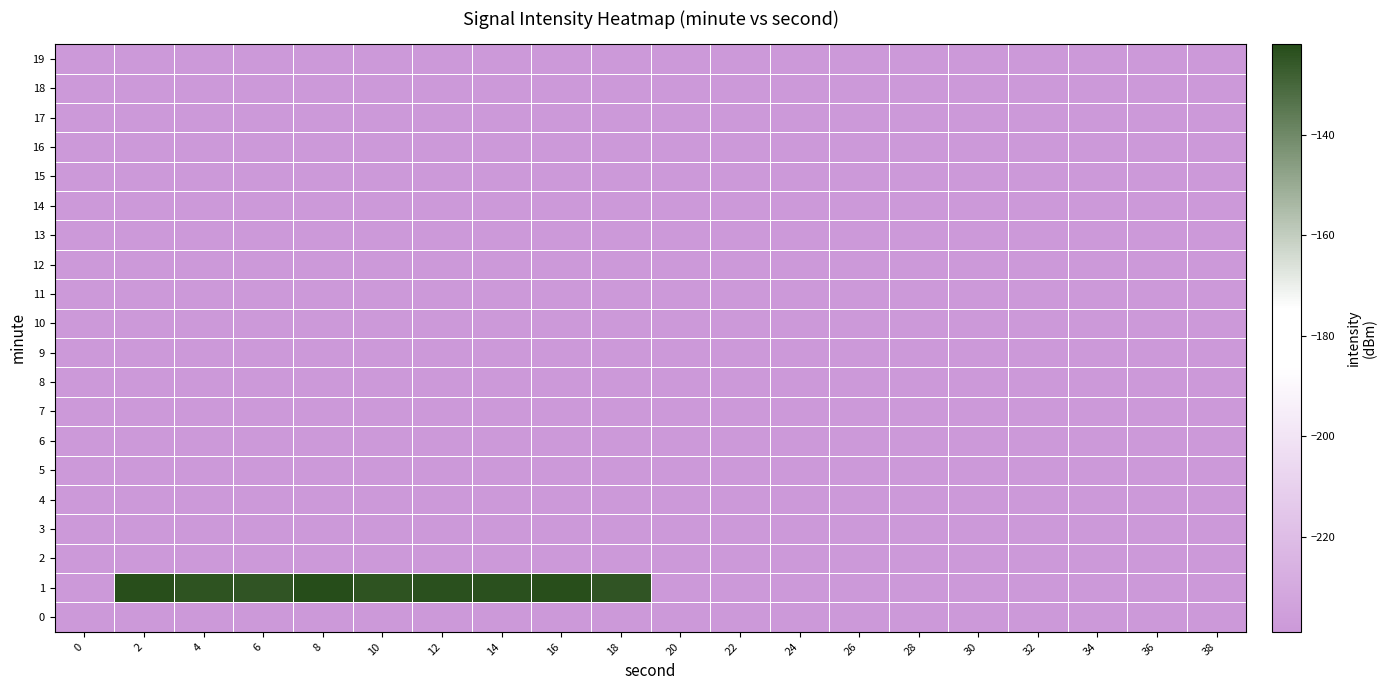

Reading right to left, transcribe all the data shown in this chart.

0: 38=-238.9	36=-238.9	34=-238.9	32=-238.9	30=-238.9	28=-238.9	26=-238.9	24=-238.9	22=-238.9	20=-238.9	18=-238.9	16=-238.9	14=-238.9	12=-238.9	10=-238.9	8=-238.9	6=-238.9	4=-238.9	2=-238.9	0=-238.9
1: 38=-238.9	36=-238.9	34=-238.9	32=-238.9	30=-238.9	28=-238.9	26=-238.9	24=-238.9	22=-238.9	20=-238.9	18=-124.5	16=-122.6	14=-123.2	12=-123.2	10=-124.1	8=-122.0	6=-124.3	4=-123.9	2=-122.7	0=-238.9
2: 38=-238.9	36=-238.9	34=-238.9	32=-238.9	30=-238.9	28=-238.9	26=-238.9	24=-238.9	22=-238.9	20=-238.9	18=-238.9	16=-238.9	14=-238.9	12=-238.9	10=-238.9	8=-238.9	6=-238.9	4=-238.9	2=-238.9	0=-238.9
3: 38=-238.9	36=-238.9	34=-238.9	32=-238.9	30=-238.9	28=-238.9	26=-238.9	24=-238.9	22=-238.9	20=-238.9	18=-238.9	16=-238.9	14=-238.9	12=-238.9	10=-238.9	8=-238.9	6=-238.9	4=-238.9	2=-238.9	0=-238.9
4: 38=-238.9	36=-238.9	34=-238.9	32=-238.9	30=-238.9	28=-238.9	26=-238.9	24=-238.9	22=-238.9	20=-238.9	18=-238.9	16=-238.9	14=-238.9	12=-238.9	10=-238.9	8=-238.9	6=-238.9	4=-238.9	2=-238.9	0=-238.9
5: 38=-238.9	36=-238.9	34=-238.9	32=-238.9	30=-238.9	28=-238.9	26=-238.9	24=-238.9	22=-238.9	20=-238.9	18=-238.9	16=-238.9	14=-238.9	12=-238.9	10=-238.9	8=-238.9	6=-238.9	4=-238.9	2=-238.9	0=-238.9
6: 38=-238.9	36=-238.9	34=-238.9	32=-238.9	30=-238.9	28=-238.9	26=-238.9	24=-238.9	22=-238.9	20=-238.9	18=-238.9	16=-238.9	14=-238.9	12=-238.9	10=-238.9	8=-238.9	6=-238.9	4=-238.9	2=-238.9	0=-238.9
7: 38=-238.9	36=-238.9	34=-238.9	32=-238.9	30=-238.9	28=-238.9	26=-238.9	24=-238.9	22=-238.9	20=-238.9	18=-238.9	16=-238.9	14=-238.9	12=-238.9	10=-238.9	8=-238.9	6=-238.9	4=-238.9	2=-238.9	0=-238.9
8: 38=-238.9	36=-238.9	34=-238.9	32=-238.9	30=-238.9	28=-238.9	26=-238.9	24=-238.9	22=-238.9	20=-238.9	18=-238.9	16=-238.9	14=-238.9	12=-238.9	10=-238.9	8=-238.9	6=-238.9	4=-238.9	2=-238.9	0=-238.9
9: 38=-238.9	36=-238.9	34=-238.9	32=-238.9	30=-238.9	28=-238.9	26=-238.9	24=-238.9	22=-238.9	20=-238.9	18=-238.9	16=-238.9	14=-238.9	12=-238.9	10=-238.9	8=-238.9	6=-238.9	4=-238.9	2=-238.9	0=-238.9
10: 38=-238.9	36=-238.9	34=-238.9	32=-238.9	30=-238.9	28=-238.9	26=-238.9	24=-238.9	22=-238.9	20=-238.9	18=-238.9	16=-238.9	14=-238.9	12=-238.9	10=-238.9	8=-238.9	6=-238.9	4=-238.9	2=-238.9	0=-238.9
11: 38=-238.9	36=-238.9	34=-238.9	32=-238.9	30=-238.9	28=-238.9	26=-238.9	24=-238.9	22=-238.9	20=-238.9	18=-238.9	16=-238.9	14=-238.9	12=-238.9	10=-238.9	8=-238.9	6=-238.9	4=-238.9	2=-238.9	0=-238.9
12: 38=-238.9	36=-238.9	34=-238.9	32=-238.9	30=-238.9	28=-238.9	26=-238.9	24=-238.9	22=-238.9	20=-238.9	18=-238.9	16=-238.9	14=-238.9	12=-238.9	10=-238.9	8=-238.9	6=-238.9	4=-238.9	2=-238.9	0=-238.9
13: 38=-238.9	36=-238.9	34=-238.9	32=-238.9	30=-238.9	28=-238.9	26=-238.9	24=-238.9	22=-238.9	20=-238.9	18=-238.9	16=-238.9	14=-238.9	12=-238.9	10=-238.9	8=-238.9	6=-238.9	4=-238.9	2=-238.9	0=-238.9
14: 38=-238.9	36=-238.9	34=-238.9	32=-238.9	30=-238.9	28=-238.9	26=-238.9	24=-238.9	22=-238.9	20=-238.9	18=-238.9	16=-238.9	14=-238.9	12=-238.9	10=-238.9	8=-238.9	6=-238.9	4=-238.9	2=-238.9	0=-238.9
15: 38=-238.9	36=-238.9	34=-238.9	32=-238.9	30=-238.9	28=-238.9	26=-238.9	24=-238.9	22=-238.9	20=-238.9	18=-238.9	16=-238.9	14=-238.9	12=-238.9	10=-238.9	8=-238.9	6=-238.9	4=-238.9	2=-238.9	0=-238.9
16: 38=-238.9	36=-238.9	34=-238.9	32=-238.9	30=-238.9	28=-238.9	26=-238.9	24=-238.9	22=-238.9	20=-238.9	18=-238.9	16=-238.9	14=-238.9	12=-238.9	10=-238.9	8=-238.9	6=-238.9	4=-238.9	2=-238.9	0=-238.9
17: 38=-238.9	36=-238.9	34=-238.9	32=-238.9	30=-238.9	28=-238.9	26=-238.9	24=-238.9	22=-238.9	20=-238.9	18=-238.9	16=-238.9	14=-238.9	12=-238.9	10=-238.9	8=-238.9	6=-238.9	4=-238.9	2=-238.9	0=-238.9
18: 38=-238.9	36=-238.9	34=-238.9	32=-238.9	30=-238.9	28=-238.9	26=-238.9	24=-238.9	22=-238.9	20=-238.9	18=-238.9	16=-238.9	14=-238.9	12=-238.9	10=-238.9	8=-238.9	6=-238.9	4=-238.9	2=-238.9	0=-238.9
19: 38=-238.9	36=-238.9	34=-238.9	32=-238.9	30=-238.9	28=-238.9	26=-238.9	24=-238.9	22=-238.9	20=-238.9	18=-238.9	16=-238.9	14=-238.9	12=-238.9	10=-238.9	8=-238.9	6=-238.9	4=-238.9	2=-238.9	0=-238.9